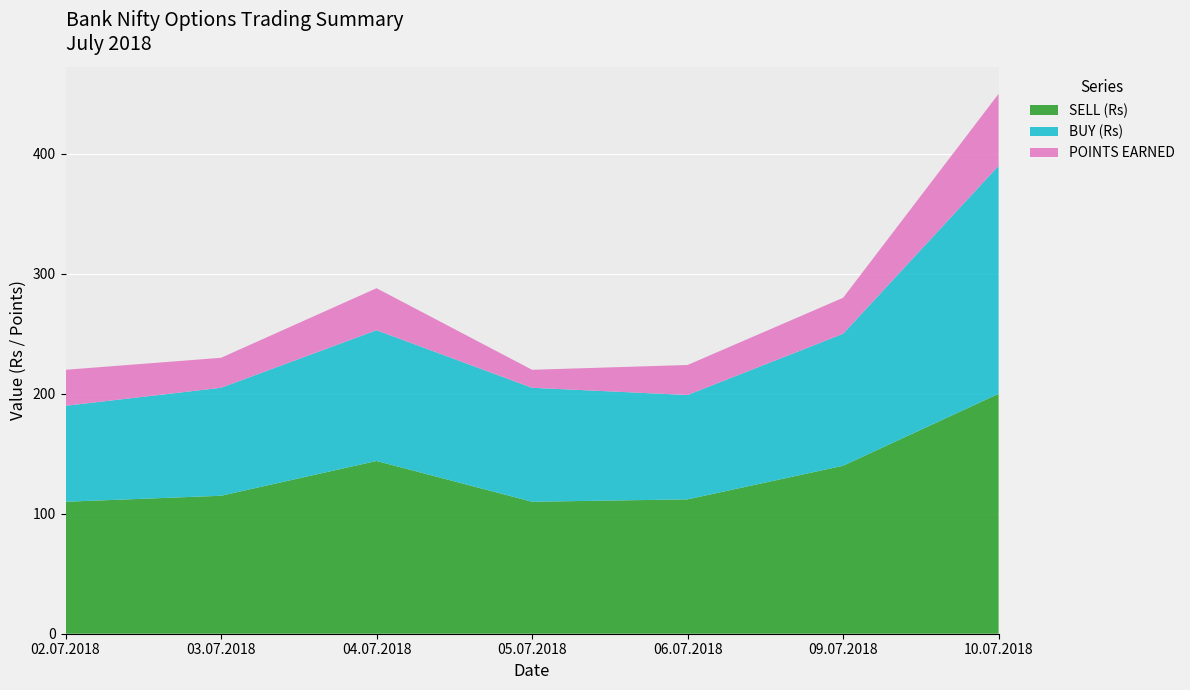

Reading left to right, what are all the values shown in this chart?

SELL (Rs): 02.07.2018=110	03.07.2018=115	04.07.2018=144	05.07.2018=110	06.07.2018=112	09.07.2018=140	10.07.2018=200
BUY (Rs): 02.07.2018=80	03.07.2018=90	04.07.2018=109	05.07.2018=95	06.07.2018=87	09.07.2018=110	10.07.2018=190
POINTS EARNED: 02.07.2018=30	03.07.2018=25	04.07.2018=35	05.07.2018=15	06.07.2018=25	09.07.2018=30	10.07.2018=60